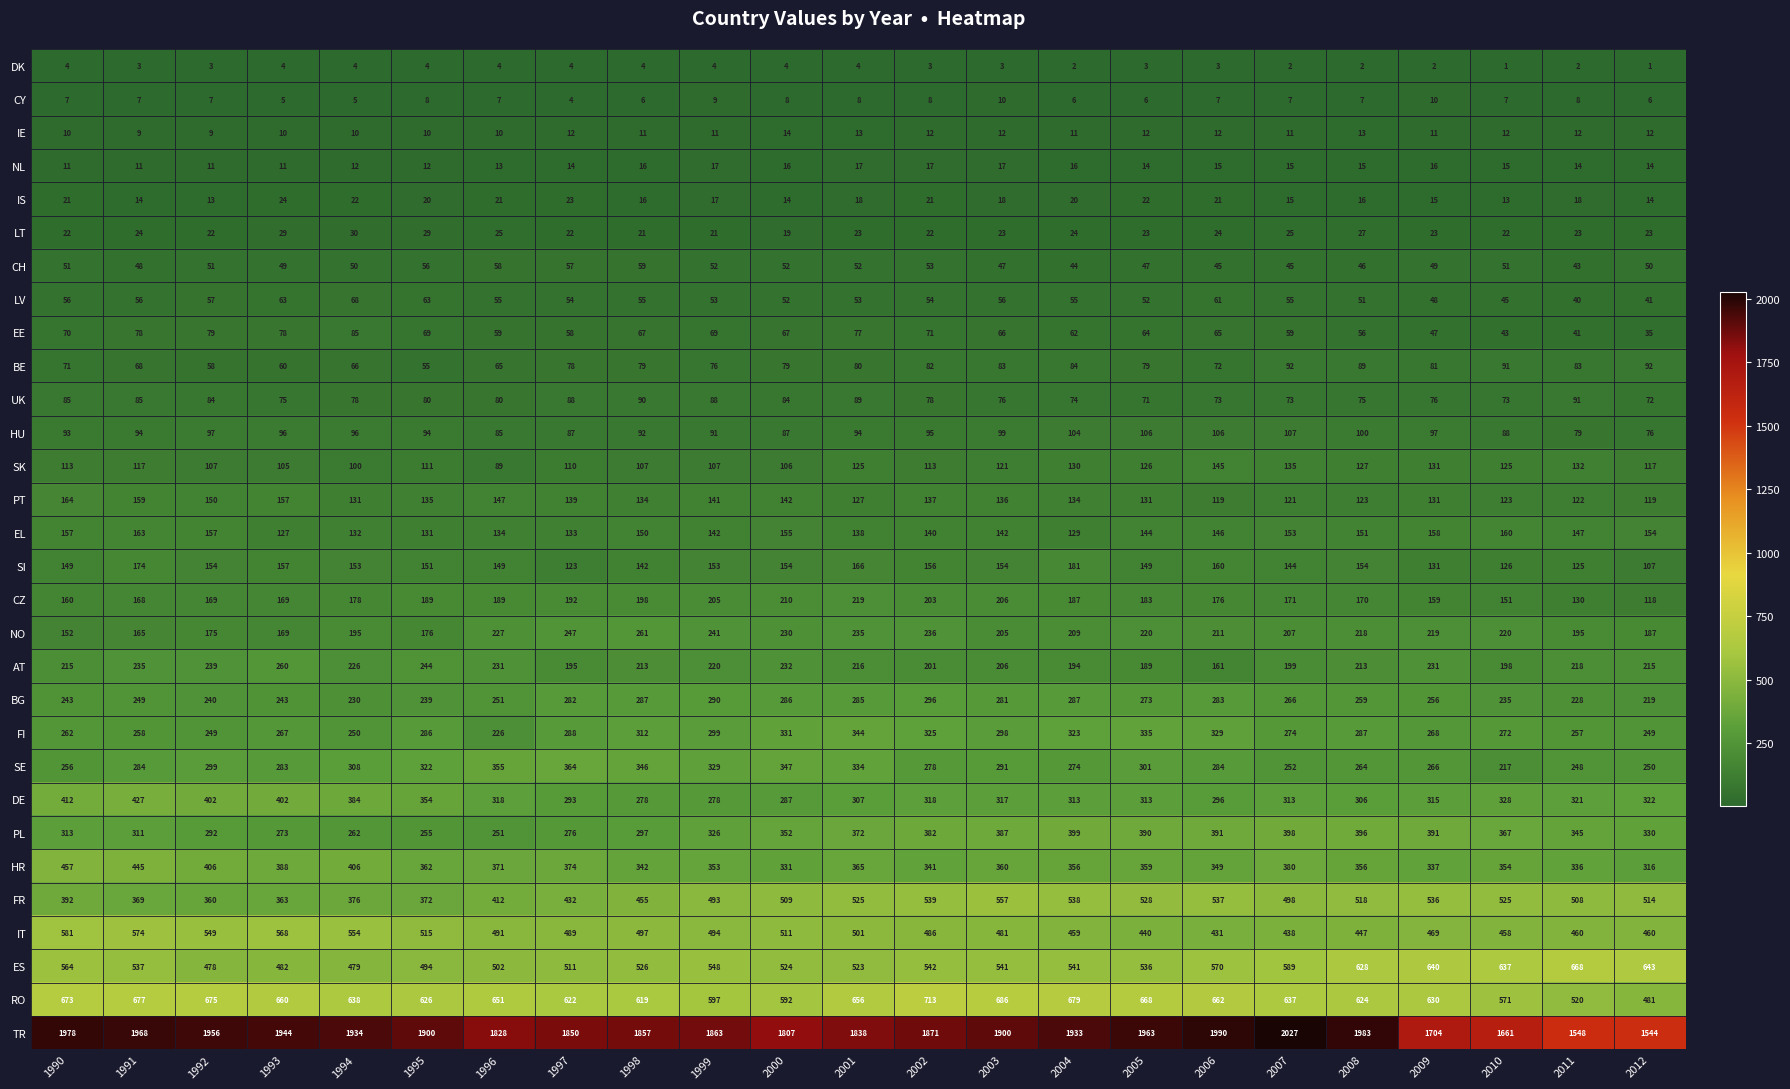

What is the minimum value shown in the chart?

1